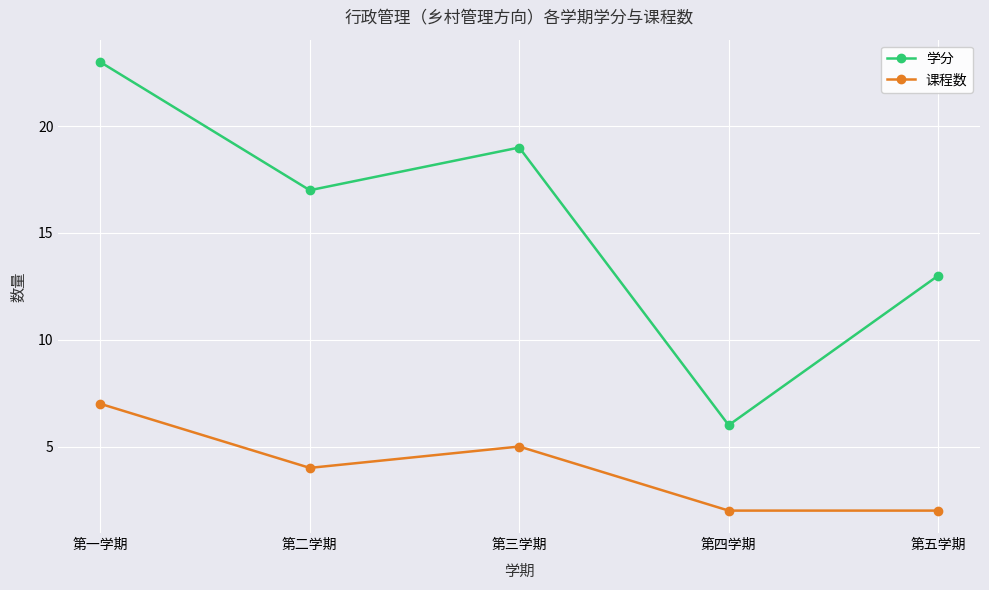

How many interior local valleys does the 学分 series have?

2